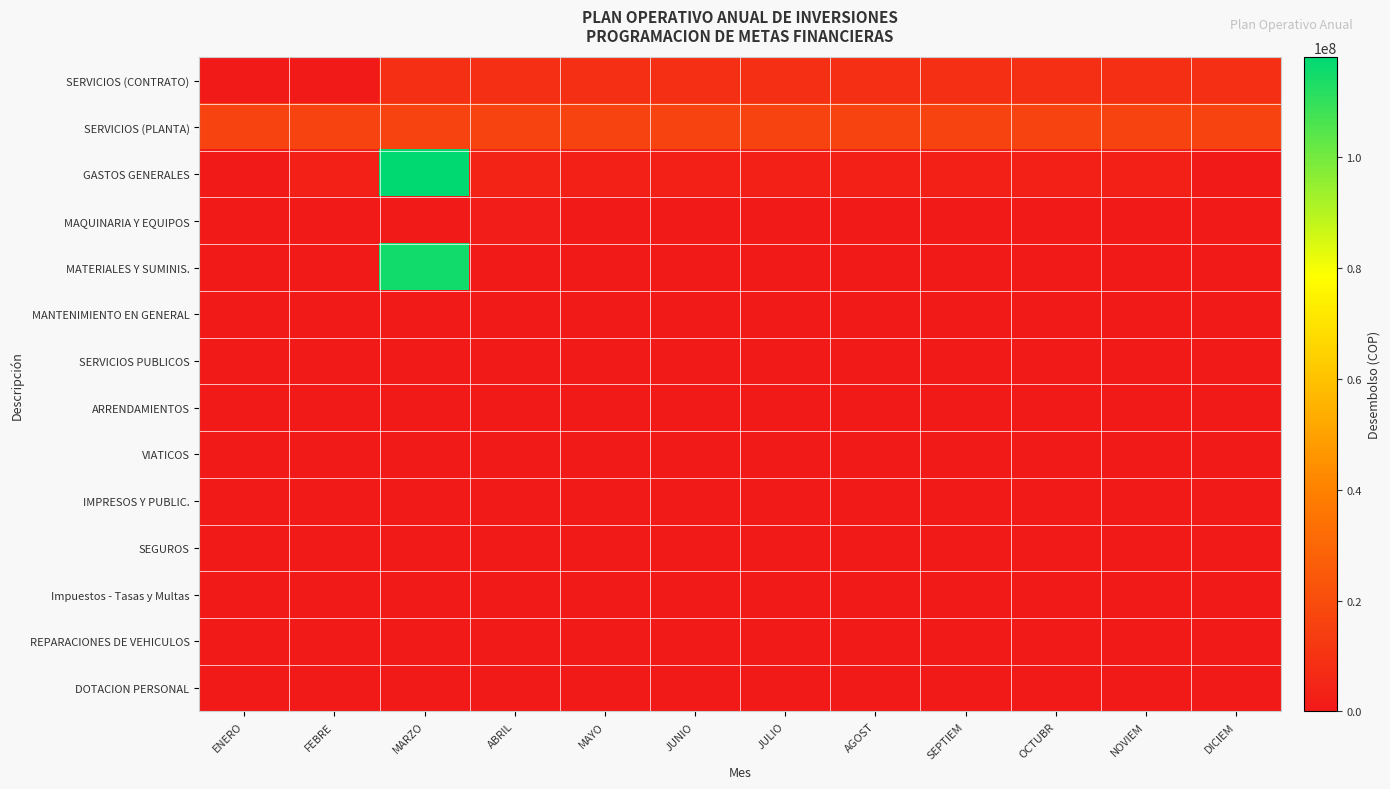

What is the spread (max minus min) of values at JULIO?

16356079.4